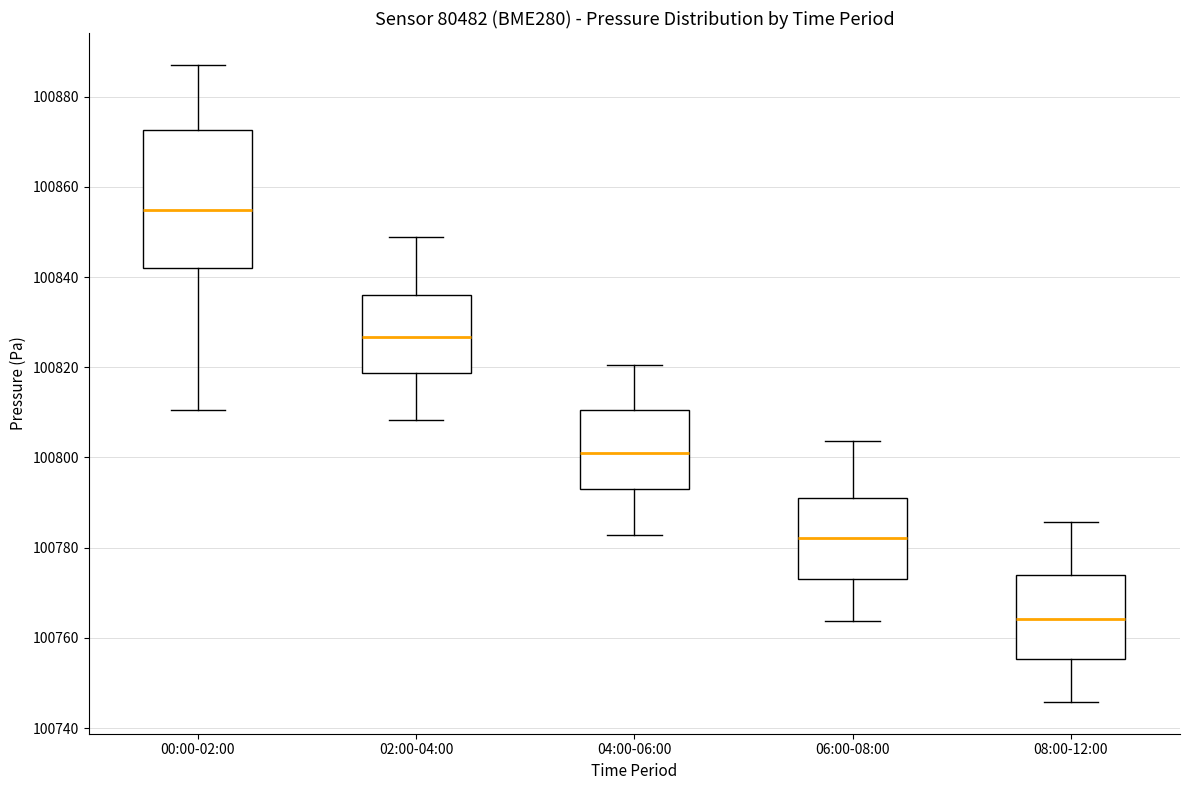

Which box is the tallest, from its lower edge to its upper edge?

00:00-02:00